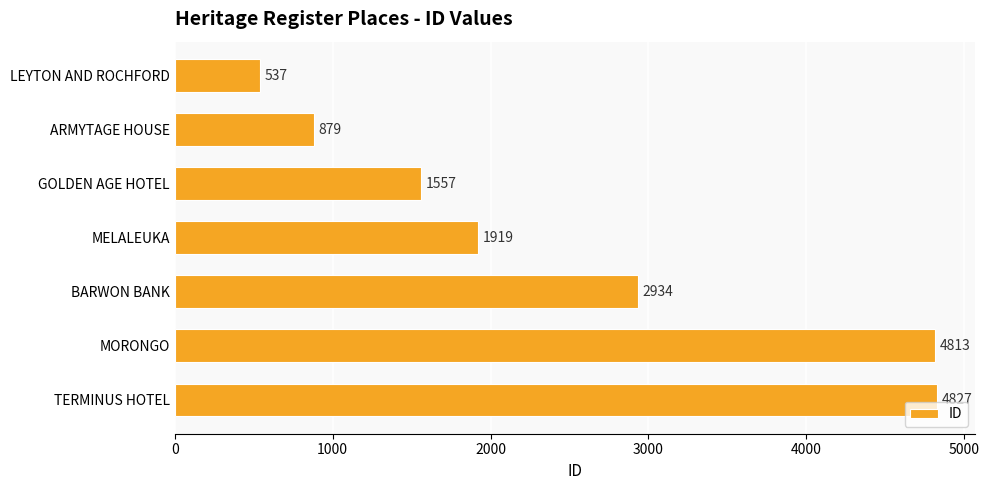

Reading top to bottom, transcribe all the data shown in this chart.

537	879	1557	1919	2934	4813	4827